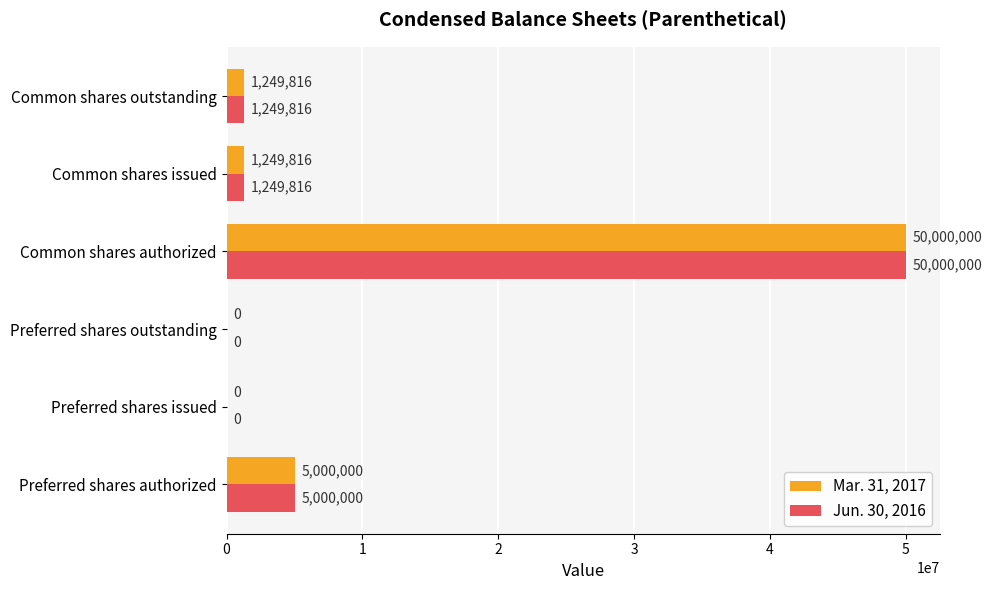

How many positive values does the Mar. 31, 2017 series have?

4